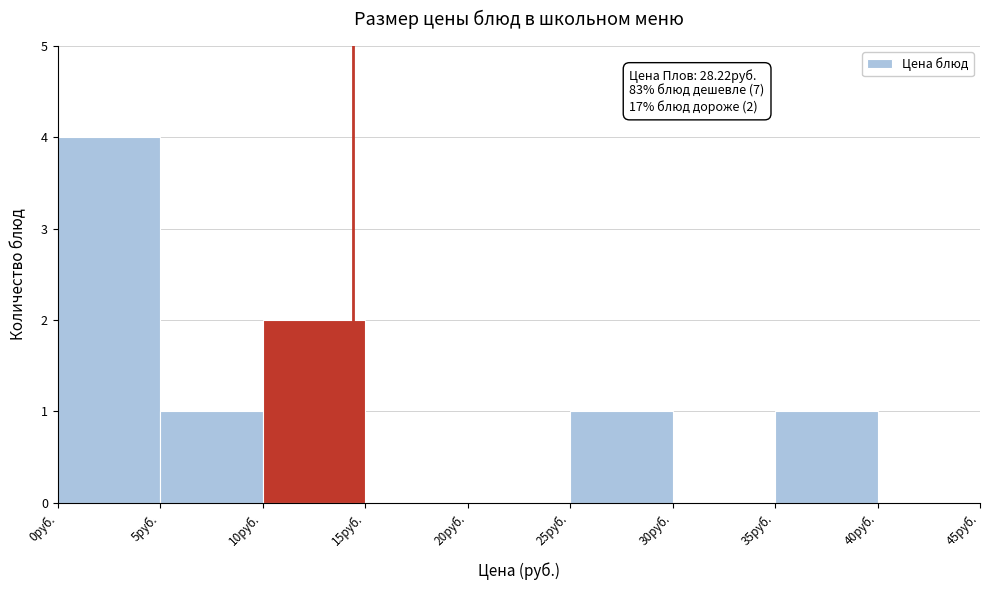

Over which range of the x-axis is the bar tallest?

0 to 5